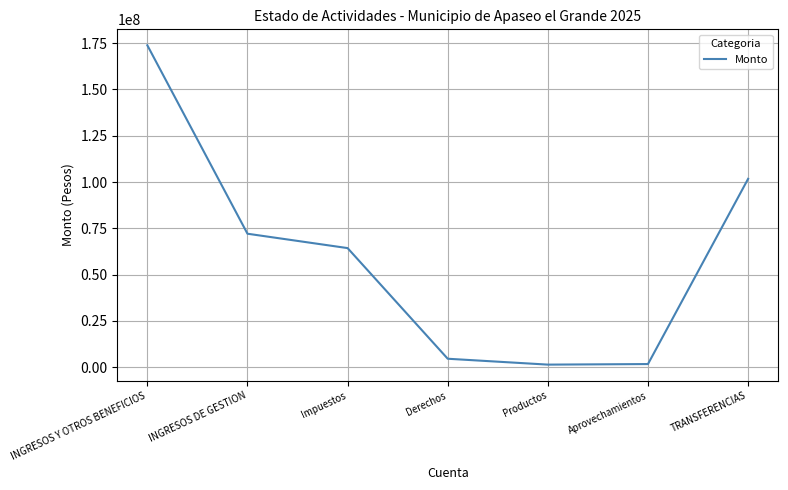

What is the difference between the maximum and minimum values?

172435613.0